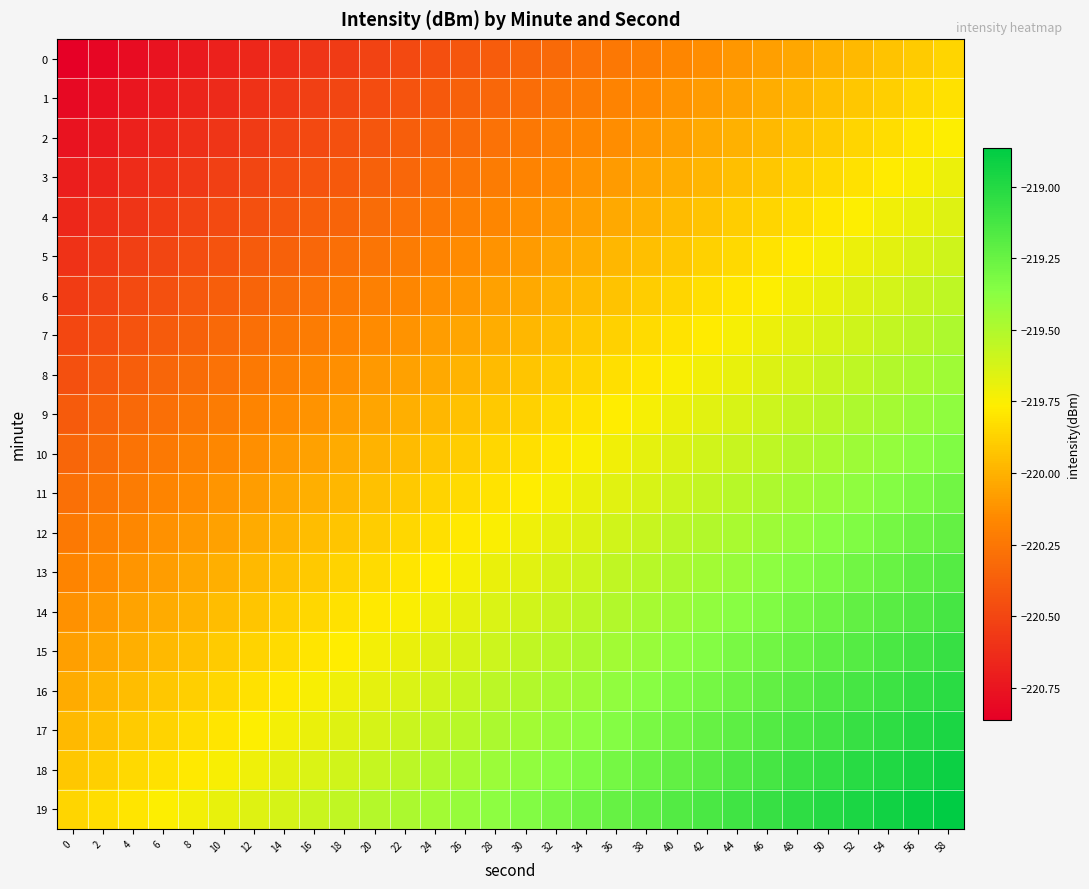

Between 2 and 36, which is larger?

36